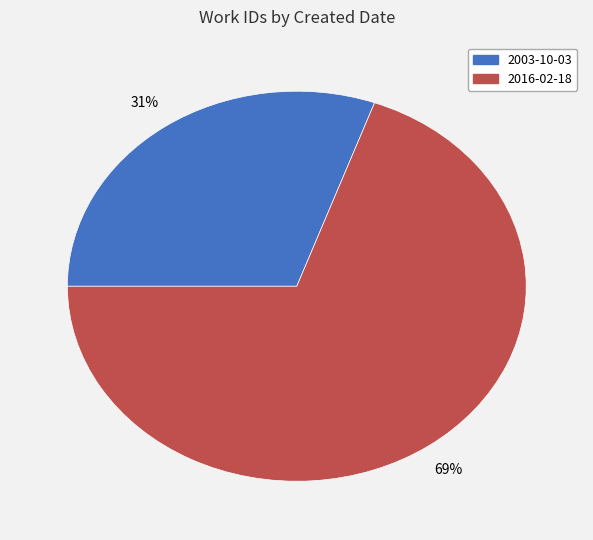

Is it true that 2003-10-03 is 18% of the pie?

False